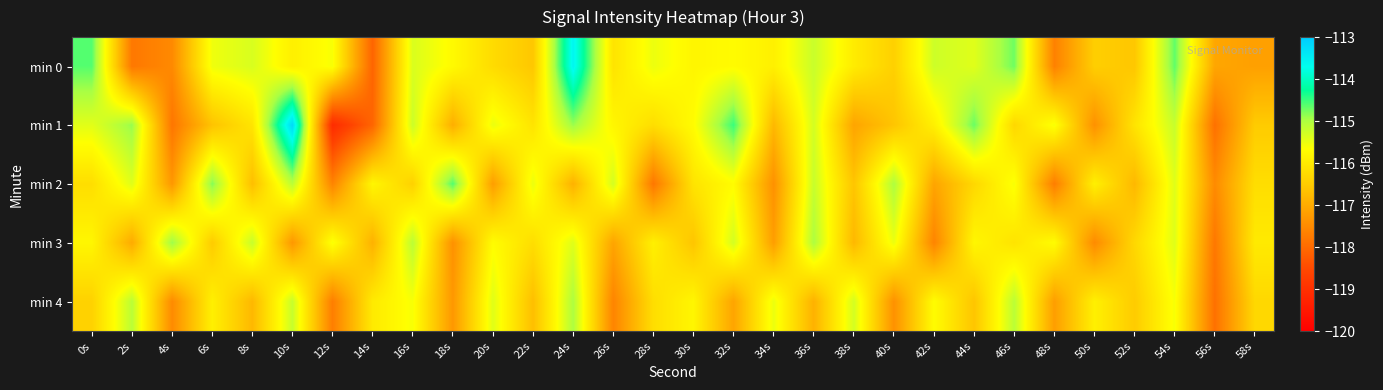

Reading left to right, list all the values displayed in this chart.

min 0: 0s=-114.6	2s=-117.8	4s=-117.5	6s=-115.5	8s=-115.3	10s=-115.9	12s=-115.6	14s=-118.1	16s=-115.3	18s=-115.7	20s=-116.2	22s=-116.6	24s=-113.6	26s=-116.1	28s=-115.5	30s=-115.8	32s=-115.7	34s=-115.9	36s=-115.2	38s=-116.0	40s=-116.4	42s=-115.2	44s=-115.4	46s=-114.7	48s=-117.6	50s=-116.5	52s=-116.6	54s=-114.7	56s=-117.1	58s=-117.2
min 1: 0s=-115.4	2s=-114.9	4s=-117.8	6s=-116.6	8s=-116.1	10s=-113.2	12s=-119.1	14s=-118.1	16s=-115.2	18s=-116.9	20s=-115.5	22s=-116.1	24s=-114.9	26s=-115.8	28s=-116.2	30s=-115.7	32s=-114.5	34s=-116.8	36s=-115.3	38s=-117.1	40s=-116.6	42s=-115.9	44s=-114.7	46s=-116.3	48s=-115.6	50s=-117.4	52s=-116.1	54s=-115.2	56s=-117.9	58s=-116.5
min 2: 0s=-116.2	2s=-115.4	4s=-117.3	6s=-114.8	8s=-116.7	10s=-115.1	12s=-117.6	14s=-115.8	16s=-116.4	18s=-114.6	20s=-117.2	22s=-115.5	24s=-116.9	26s=-115.3	28s=-117.8	30s=-116.1	32s=-115.7	34s=-117.4	36s=-115.2	38s=-116.6	40s=-115.0	42s=-117.1	44s=-116.3	46s=-115.6	48s=-117.7	50s=-115.9	52s=-116.8	54s=-115.4	56s=-117.5	58s=-116.2
min 3: 0s=-115.8	2s=-117.0	4s=-114.9	6s=-116.5	8s=-115.2	10s=-117.3	12s=-115.6	14s=-116.9	16s=-115.1	18s=-117.4	20s=-115.7	22s=-116.2	24s=-115.4	26s=-117.1	28s=-115.9	30s=-116.6	32s=-115.3	34s=-117.2	36s=-115.0	38s=-116.8	40s=-115.5	42s=-117.6	44s=-115.8	46s=-116.1	48s=-115.7	50s=-117.5	52s=-116.3	54s=-115.4	56s=-117.8	58s=-116.0
min 4: 0s=-116.4	2s=-115.1	4s=-117.5	6s=-115.9	8s=-116.8	10s=-115.2	12s=-117.7	14s=-116.0	16s=-115.6	18s=-117.3	20s=-115.4	22s=-116.7	24s=-115.0	26s=-117.6	28s=-116.2	30s=-115.8	32s=-117.1	34s=-115.5	36s=-116.9	38s=-115.3	40s=-117.4	42s=-115.7	44s=-116.6	46s=-115.1	48s=-117.2	50s=-115.9	52s=-116.5	54s=-115.6	56s=-117.9	58s=-116.3